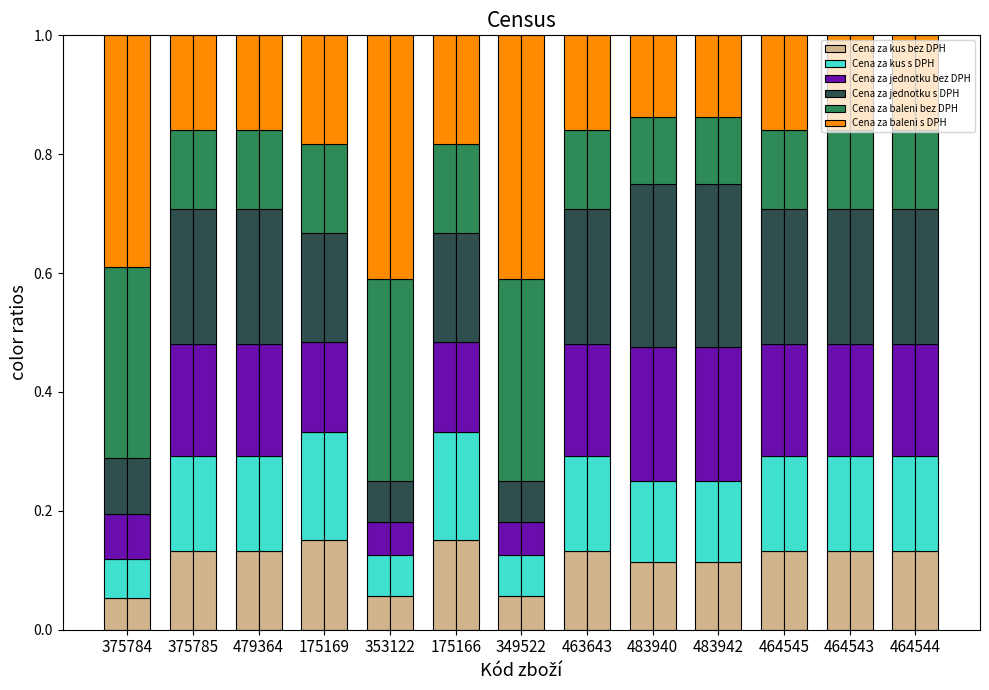

What are all the series names shown in the legend?

Cena za kus bez DPH, Cena za kus s DPH, Cena za jednotku bez DPH, Cena za jednotku s DPH, Cena za baleni bez DPH, Cena za baleni s DPH